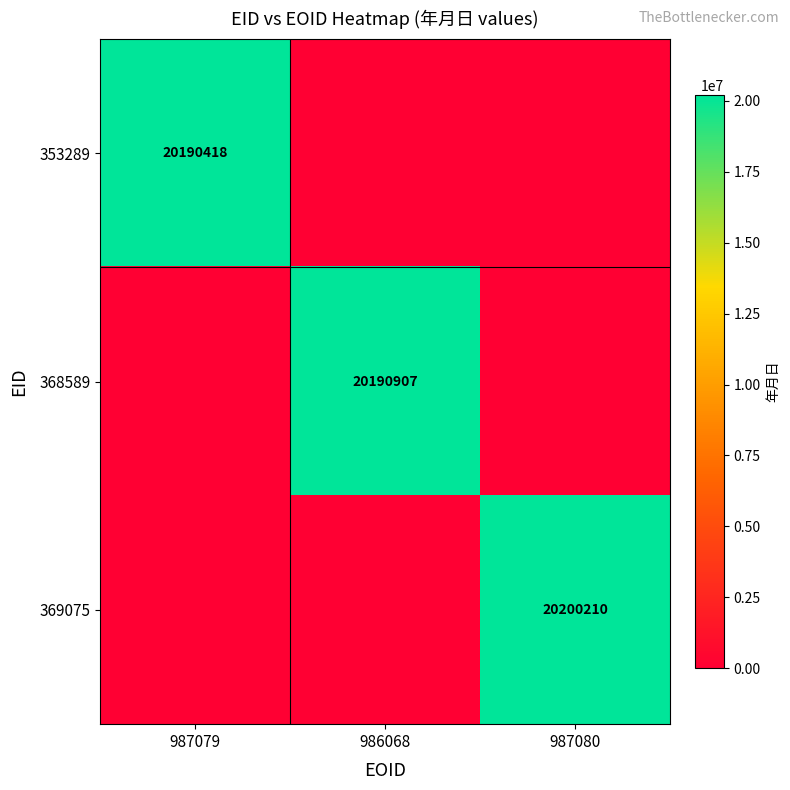

What is the difference between the highest and lowest values at 986068?

20190907